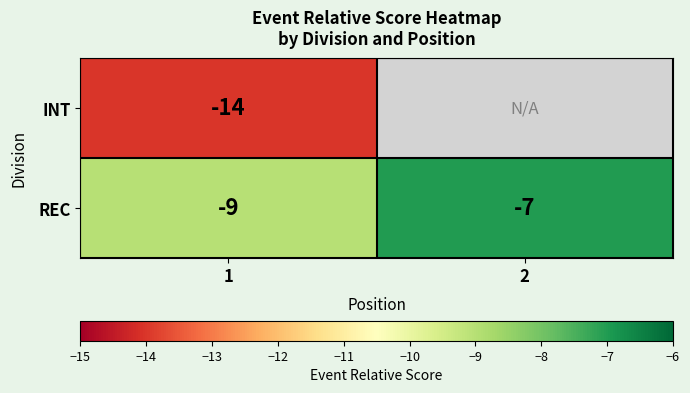

What is the minimum value shown in the chart?

-14.0